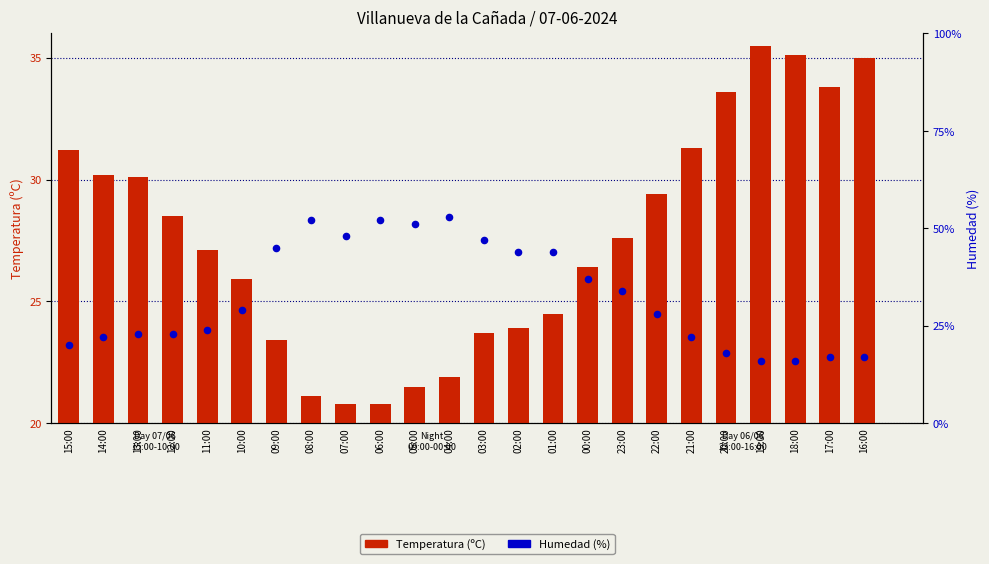

Is the value of Temperatura (ºC) at 13:00 greater than the value of Humedad (%) at 09:00?

No